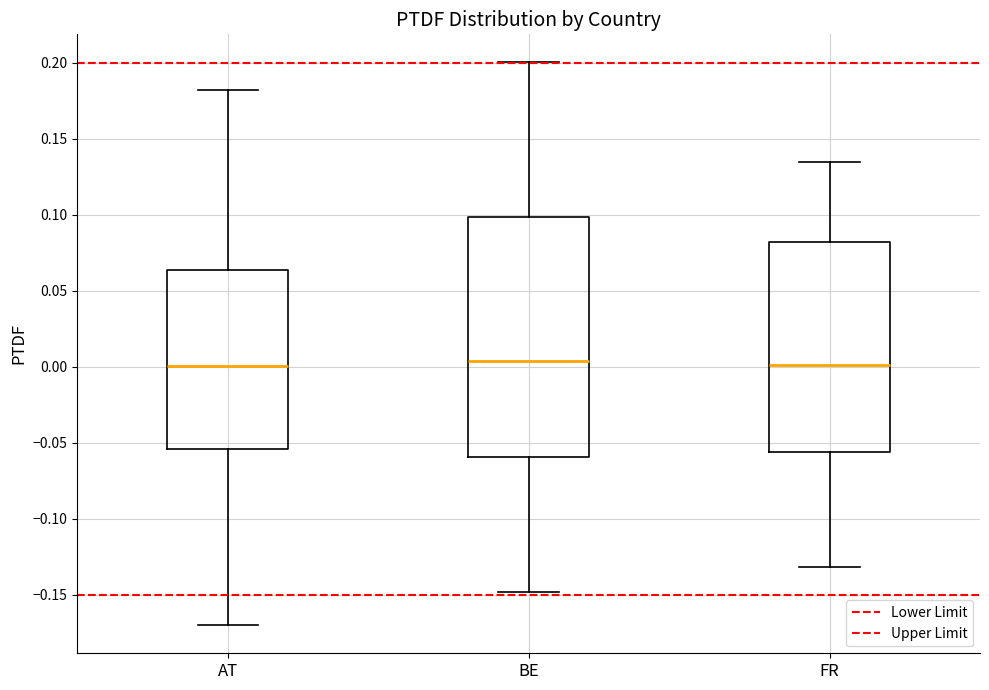

Reading left to right, transcribe this box plot: for each box, give where its median line is, the range the box spans, and where its two whiskers end, as read against the y-axis. The values are not printed on the chart, so give them approximately, as read against the axis.

AT: median 0.000, box -0.055 to 0.065, whiskers -0.170 to 0.180
BE: median 0.005, box -0.060 to 0.100, whiskers -0.150 to 0.200
FR: median 0.000, box -0.055 to 0.080, whiskers -0.130 to 0.135